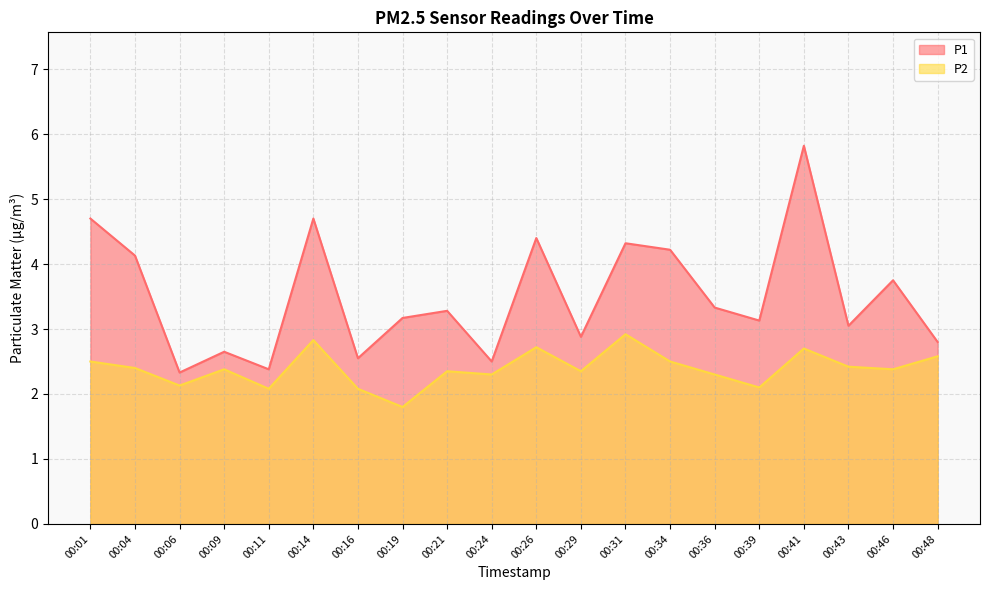

What is the value of the P1 point at the 16th from the left?

3.1